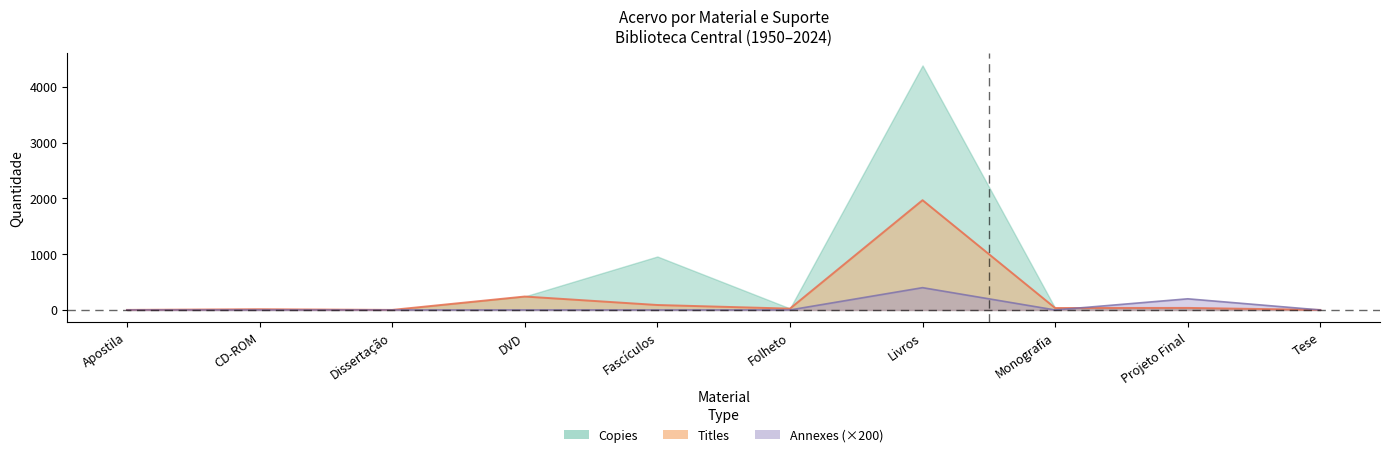

What is the average value of the Annexes series?

60